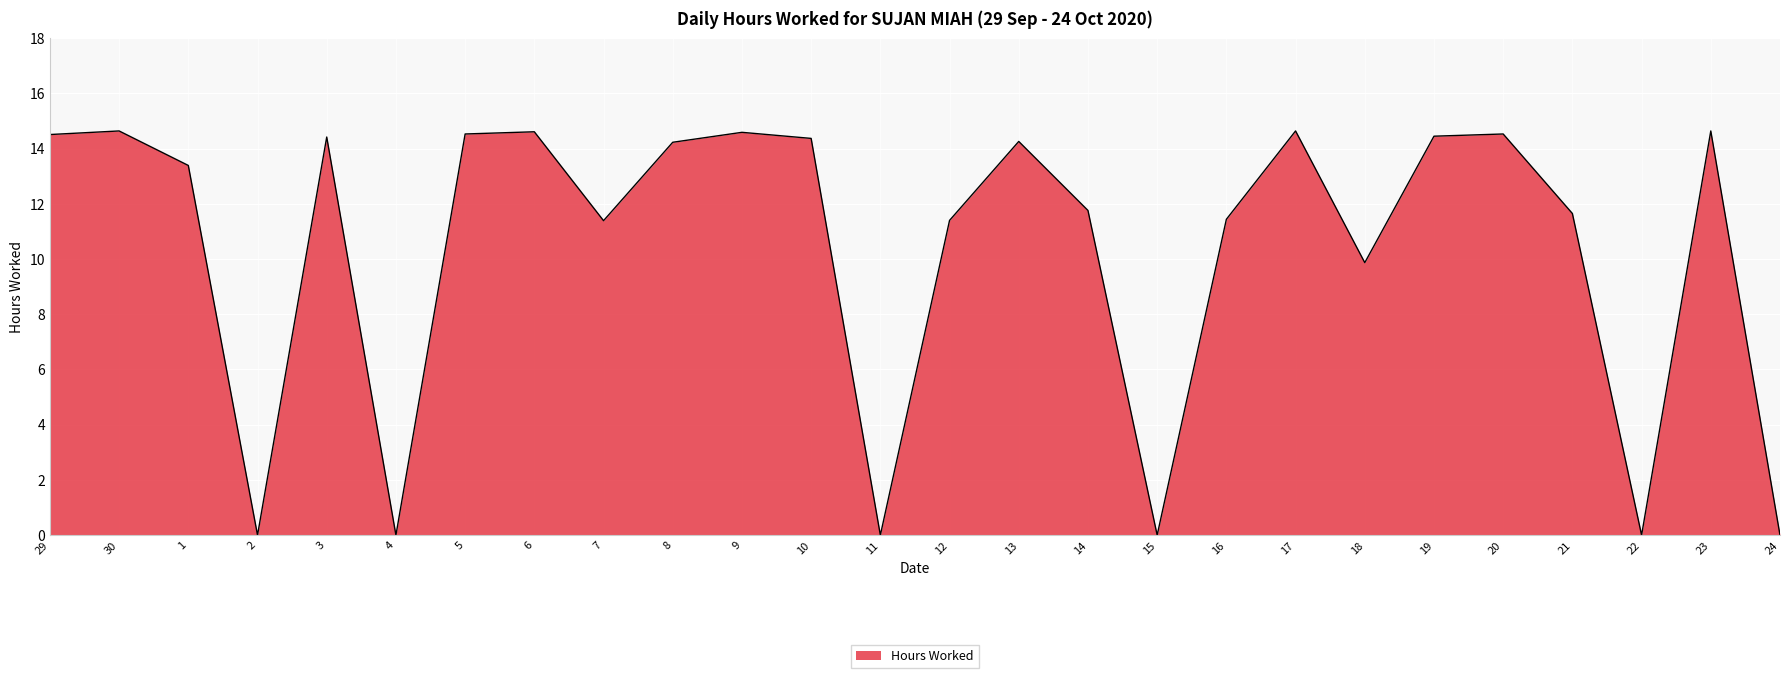

At which label does the data first exceed 14?

29